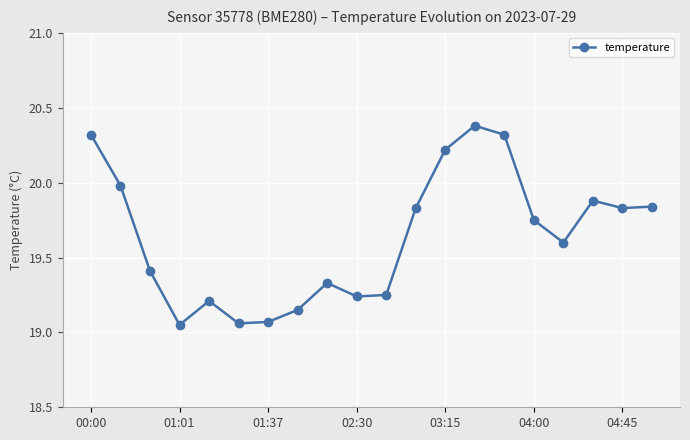

How many series are shown in this chart?

1